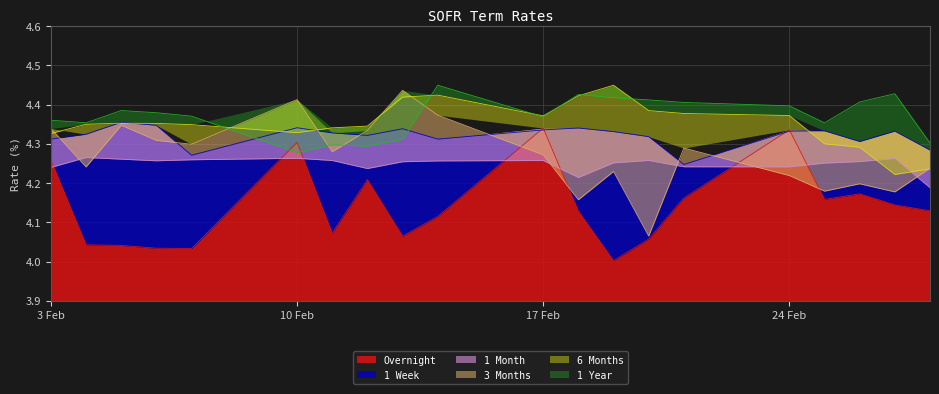

What is the minimum value for 1 Month?

4.2